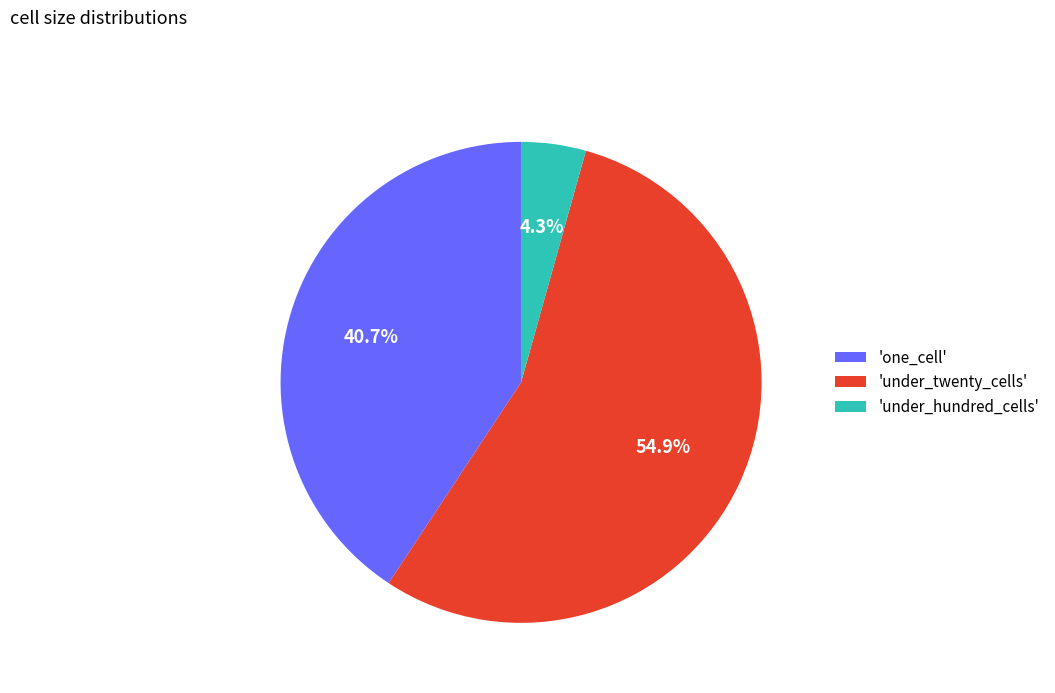

What is the largest slice in the pie chart?

'under_twenty_cells'